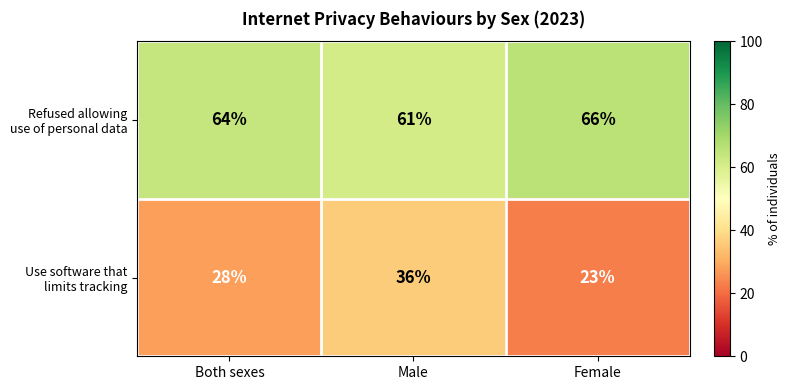

What is the difference between the highest and lowest values at Male?

25